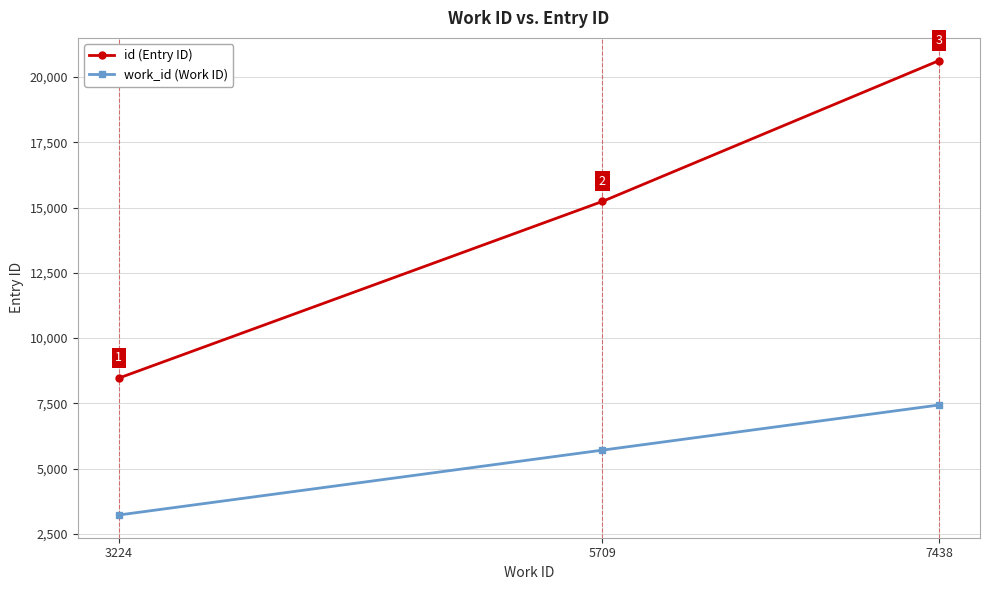

Reading right to left, list all the values displayed in this chart.

id (Entry ID): 7438=20631	5709=15237	3224=8468
work_id (Work ID): 7438=7438	5709=5709	3224=3224